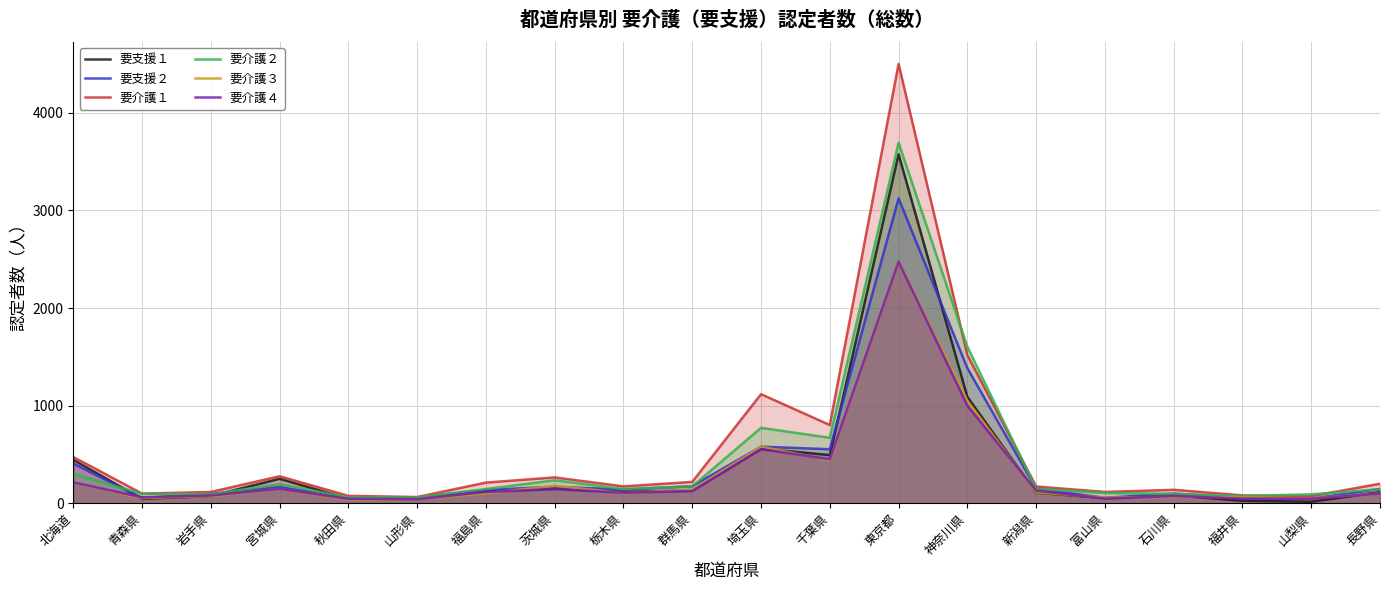

Reading left to right, list all the values displayed in this chart.

要支援１: 北海道=444	青森県=44	岩手県=74	宮城県=250	秋田県=45	山形県=49	福島県=120	茨城県=149	栃木県=116	群馬県=129	埼玉県=559	千葉県=493	東京都=3576	神奈川県=1089	新潟県=107	富山県=53	石川県=80	福井県=25	山梨県=15	長野県=113
要支援２: 北海道=406	青森県=53	岩手県=95	宮城県=165	秋田県=51	山形県=57	福島県=136	茨城県=168	栃木県=140	群馬県=174	埼玉県=579	千葉県=553	東京都=3124	神奈川県=1384	新潟県=149	富山県=55	石川県=98	福井県=55	山梨県=46	長野県=146
要介護１: 北海道=473	青森県=98	岩手県=115	宮城県=276	秋田県=75	山形県=63	福島県=211	茨城県=264	栃木県=172	群馬県=218	埼玉県=1117	千葉県=801	東京都=4502	神奈川県=1519	新潟県=171	富山県=115	石川県=137	福井県=80	山梨県=72	長野県=199
要介護２: 北海道=300	青森県=96	岩手県=92	宮城県=195	秋田県=59	山形県=60	福島県=145	茨城県=235	栃木県=145	群馬県=172	埼玉県=772	千葉県=670	東京都=3694	神奈川県=1603	新潟県=147	富山県=105	石川県=95	福井県=72	山梨県=91	長野県=142
要介護３: 北海道=215	青森県=52	岩手県=73	宮城県=146	秋田県=36	山形県=41	福島県=102	茨城県=178	栃木県=104	群馬県=138	埼玉県=579	千葉県=441	東京都=2477	神奈川県=1050	新潟県=110	富山県=57	石川県=66	福井県=59	山梨県=49	長野県=99
要介護４: 北海道=214	青森県=60	岩手県=79	宮城県=147	秋田県=44	山形県=41	福島県=115	茨城県=143	栃木県=107	群馬県=124	埼玉県=553	千葉県=451	東京都=2476	神奈川県=999	新潟県=129	富山県=46	石川県=74	福井県=47	山梨県=46	長野県=99